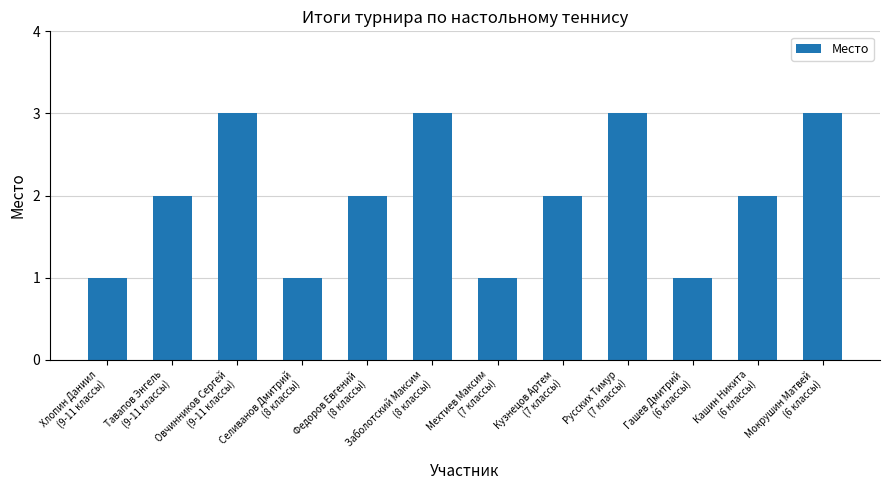

Reading right to left, extract all data points from this chart.

Мокрушин Матвей
(6 классы)=3	Кашин Никита
(6 классы)=2	Гашев Дмитрий
(6 классы)=1	Русских Тимур
(7 классы)=3	Кузнецов Артем
(7 классы)=2	Мехтиев Максим
(7 классы)=1	Заболотский Максим
(8 классы)=3	Федоров Евгений
(8 классы)=2	Селиванов Дмитрий
(8 классы)=1	Овчинников Сергей
(9-11 классы)=3	Тавапов Энгель
(9-11 классы)=2	Хлопин Даниил
(9-11 классы)=1